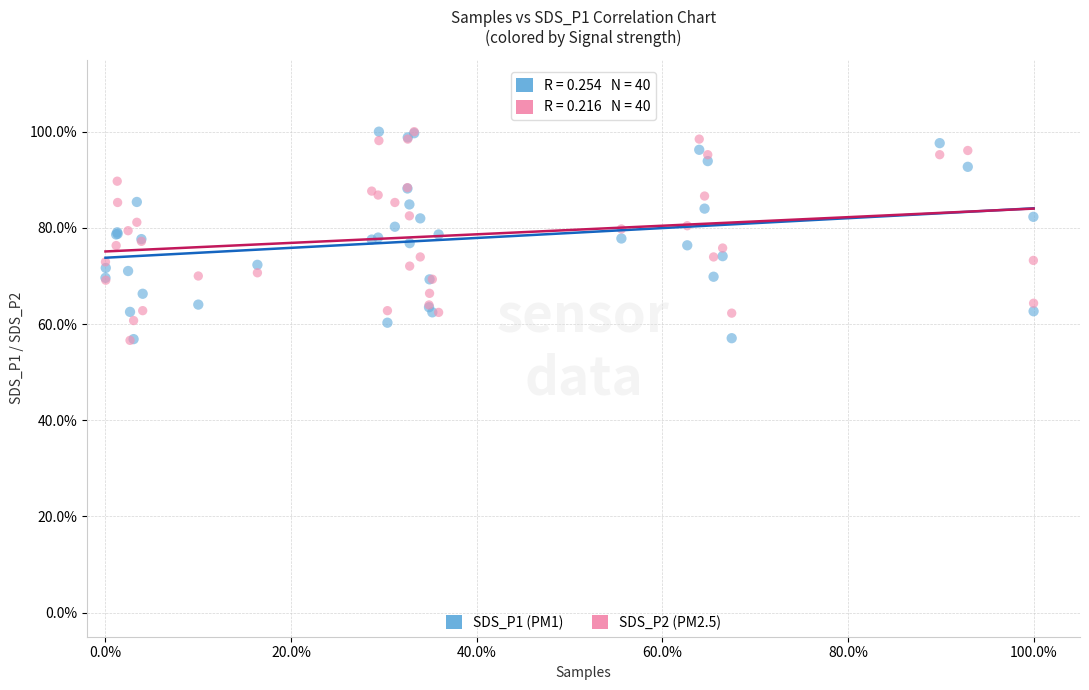

What are all the series names shown in the legend?

SDS_P1 (PM1), SDS_P2 (PM2.5)